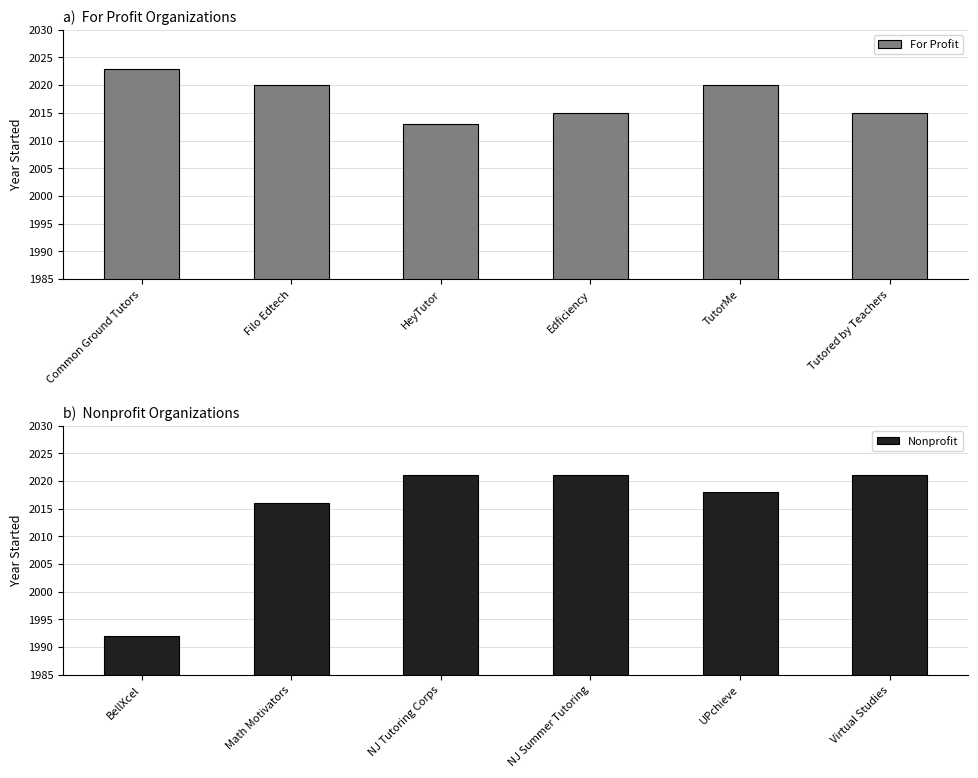

Reading left to right, extract all data points from this chart.

For Profit: Common Ground Tutors=2023	Filo Edtech=2020	HeyTutor=2013	Edficiency=2015	TutorMe=2020	Tutored by Teachers=2015
Nonprofit: BellXcel=1992	Math Motivators=2016	NJ Tutoring Corps=2021	NJ Summer Tutoring=2021	UPchieve=2018	Virtual Studies=2021